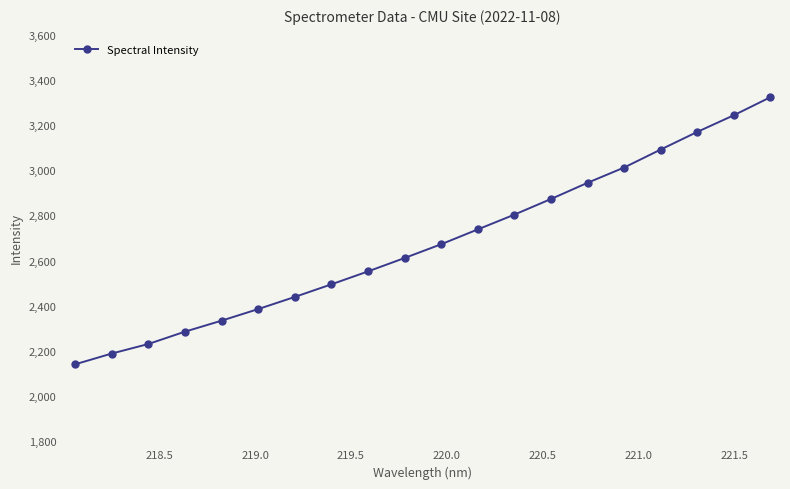

What is the maximum value shown in the chart?

3323.0